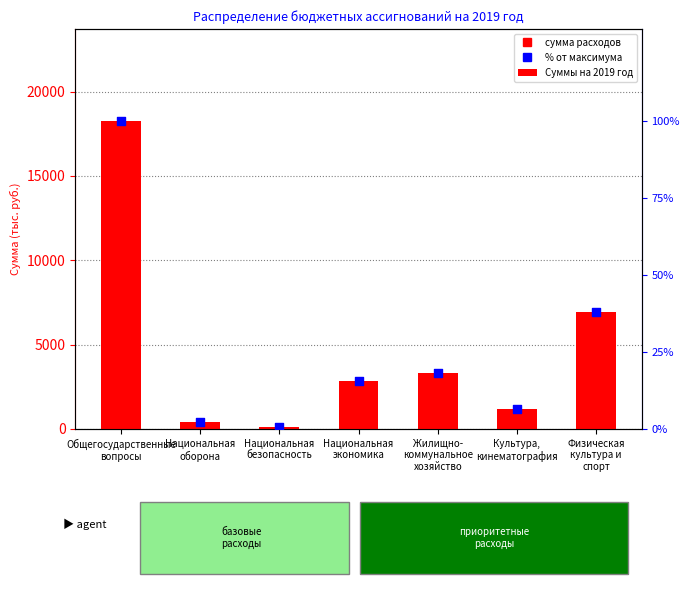

Which series contains the lowest Y value?

% от максимума